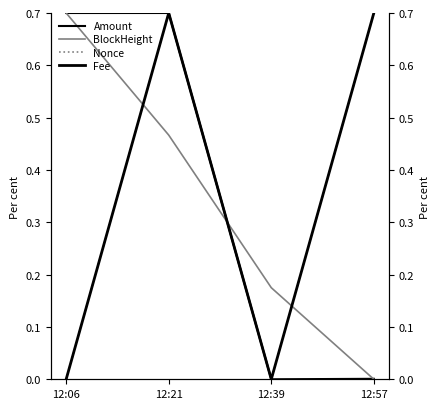

True or false: Nonce and Fee intersect in this chart.

False